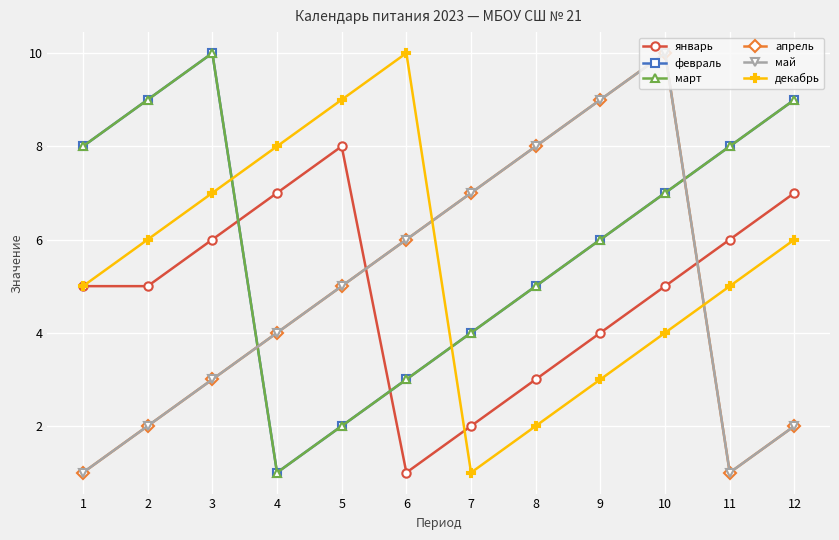

Count the май values in the range 2 to 8.

8